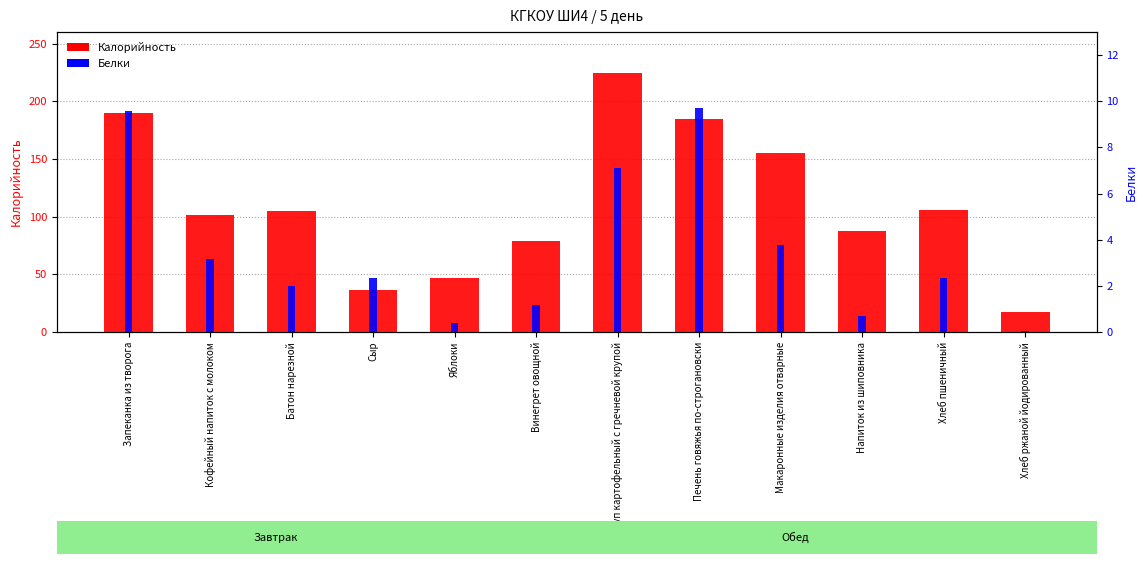

Read the Белки value at Кофейный напиток с молоком.

3.2